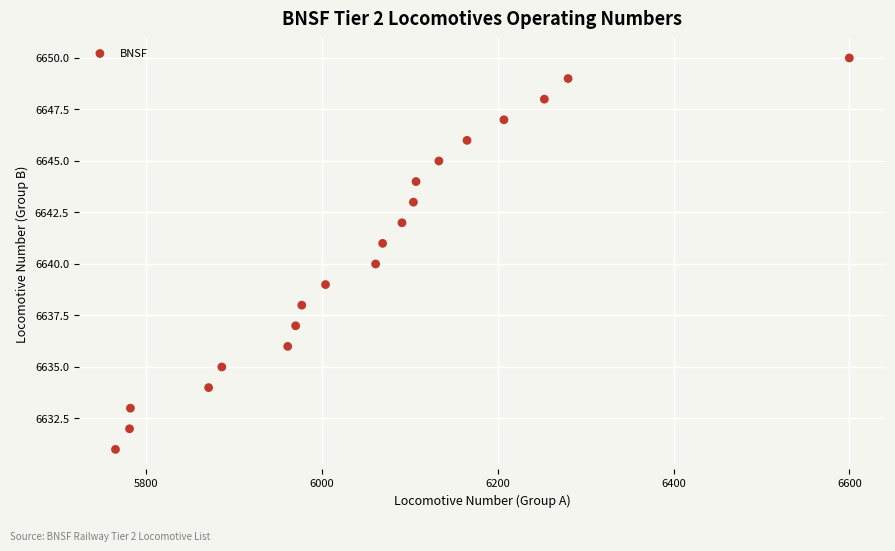

What is the range of X values (max minus min)?

835